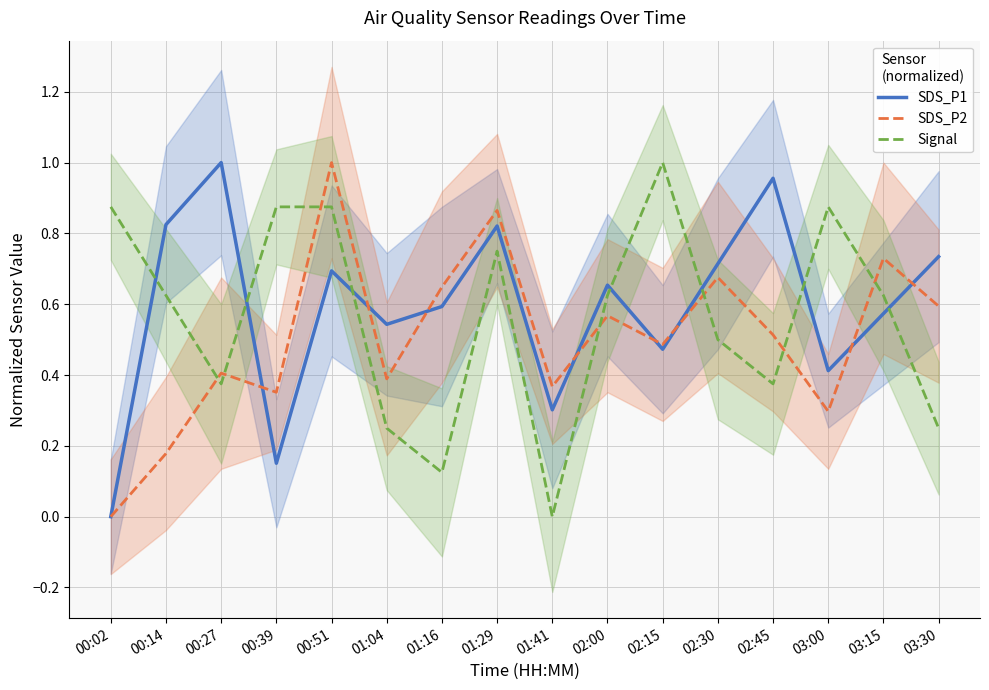

At which category is the sum across all series the highest?

00:51